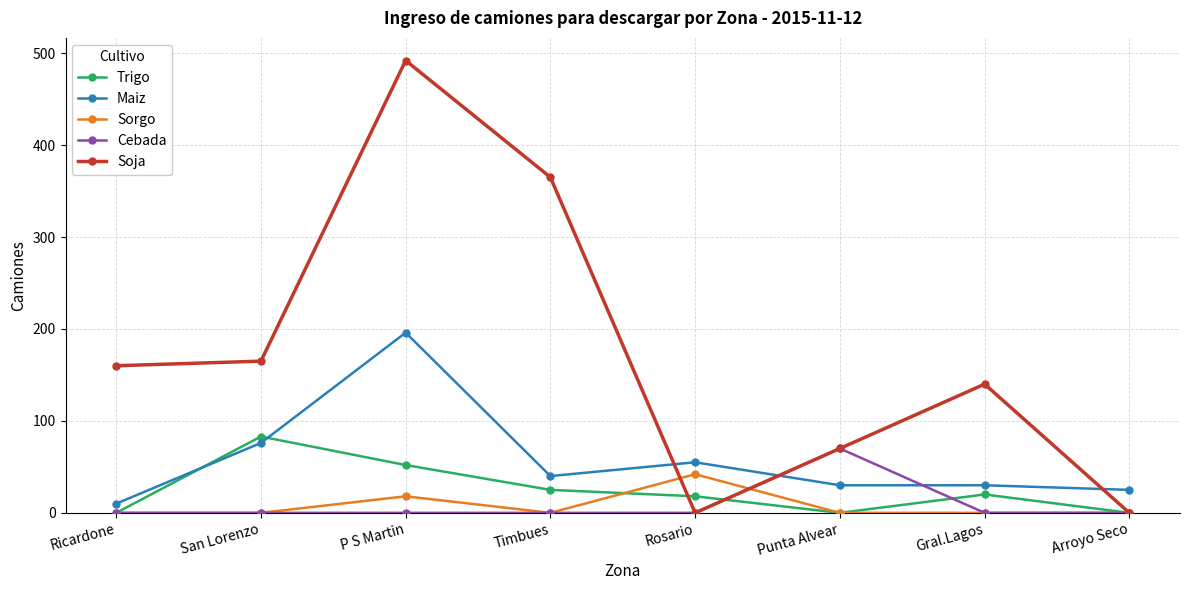

What is the greatest value displayed?

492